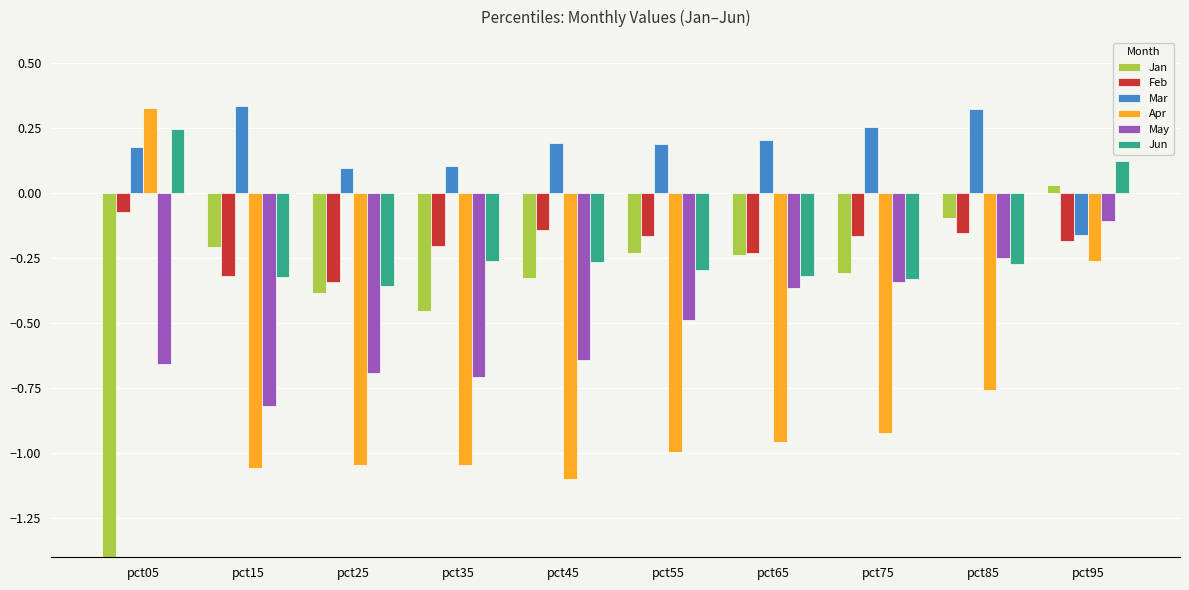

What is the spread (max minus min) of values at pct85?

1.1